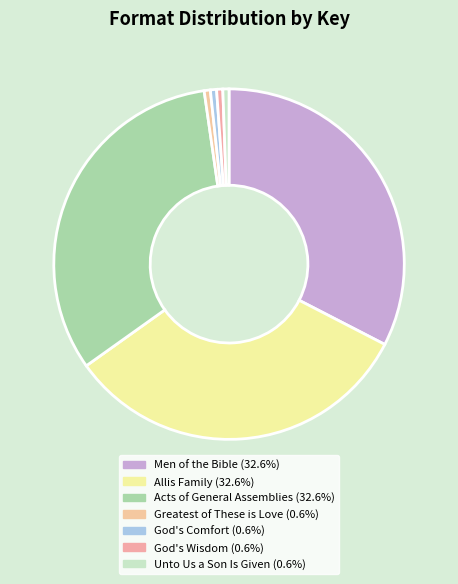

How many segments does this pie chart have?

7